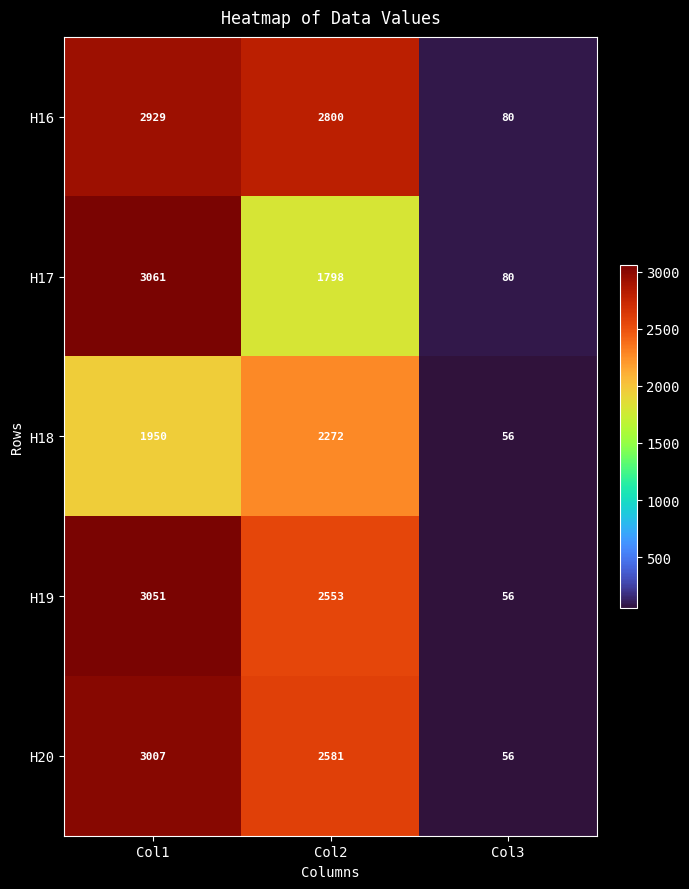

At which category does the chart reach its minimum across all series?

Col3